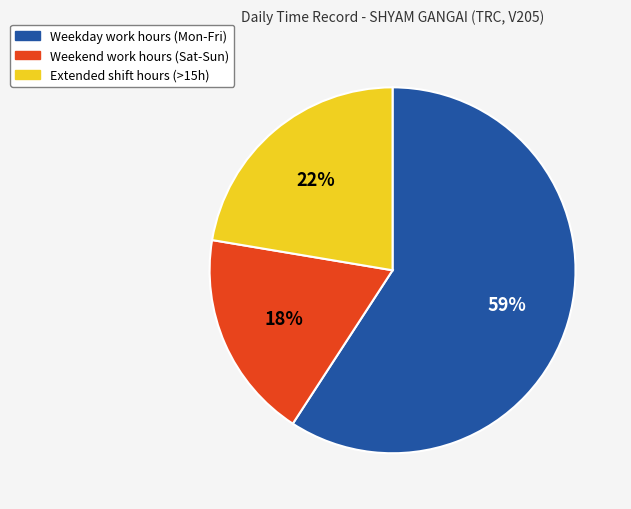

Is there any slice that represents more than half of the pie?

Yes